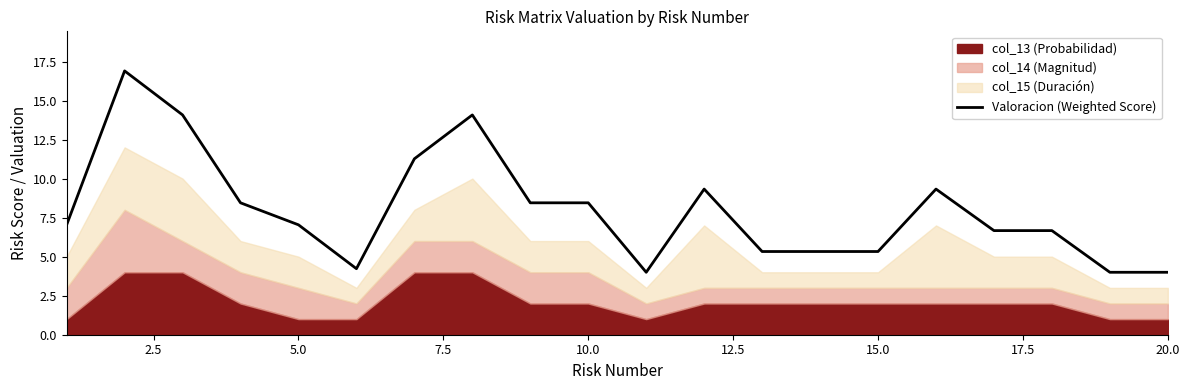

What is the lowest value of the Valoracion (Weighted Score) series?

4.0